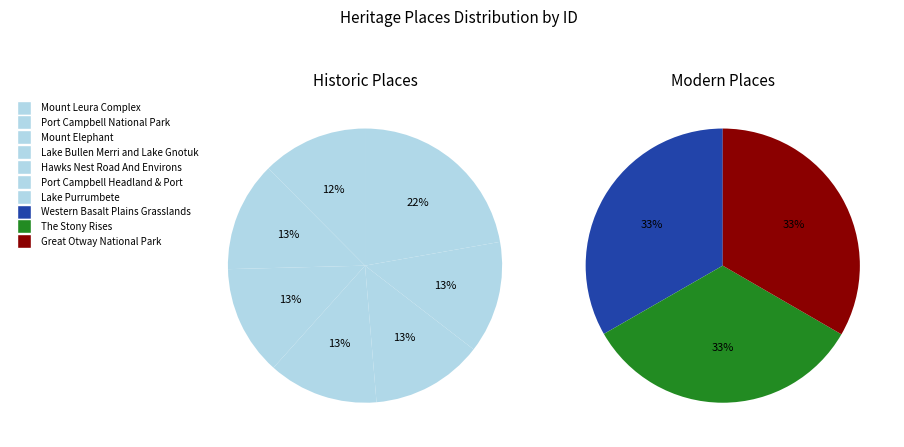

The Great Otway National Park slice represents 9% of the pie. True or false?

False